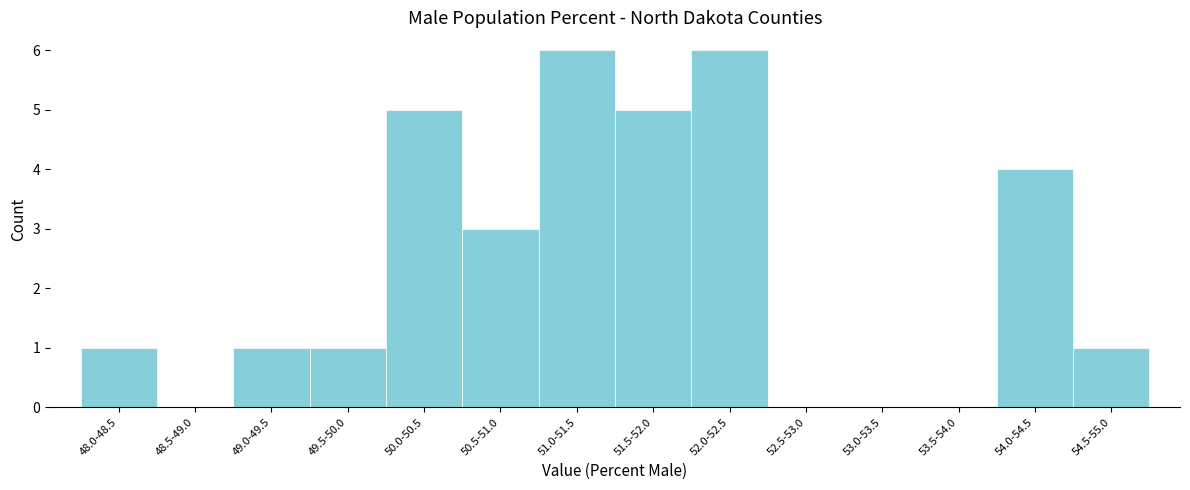

Reading left to right, what are all the values shown in this chart?

48.0-48.5=1	48.5-49.0=0	49.0-49.5=1	49.5-50.0=1	50.0-50.5=5	50.5-51.0=3	51.0-51.5=6	51.5-52.0=5	52.0-52.5=6	52.5-53.0=0	53.0-53.5=0	53.5-54.0=0	54.0-54.5=4	54.5-55.0=1